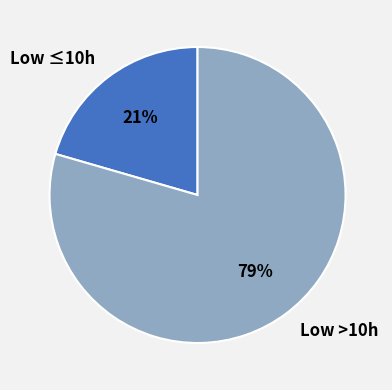

Does any single category account for the majority?

Yes